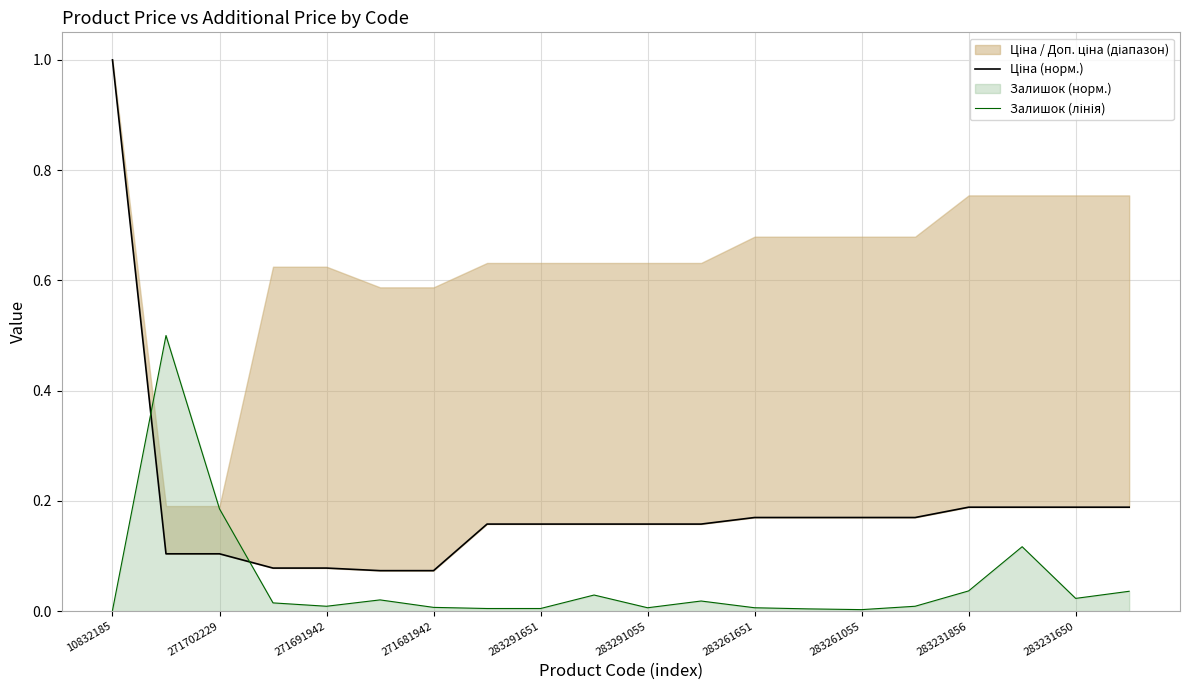

What is the minimum value for Ціна (норм.)?

0.1